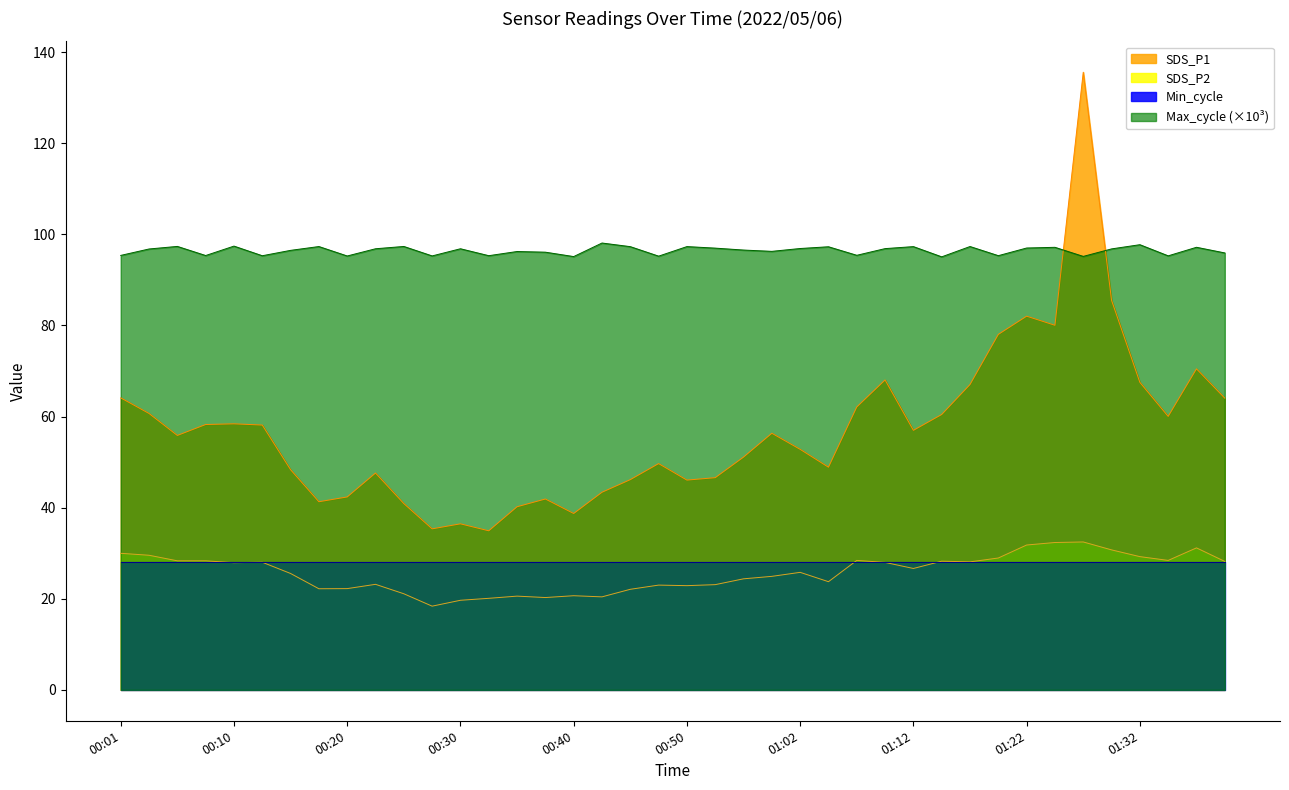

What is the label of the 12th point from the left?

00:28